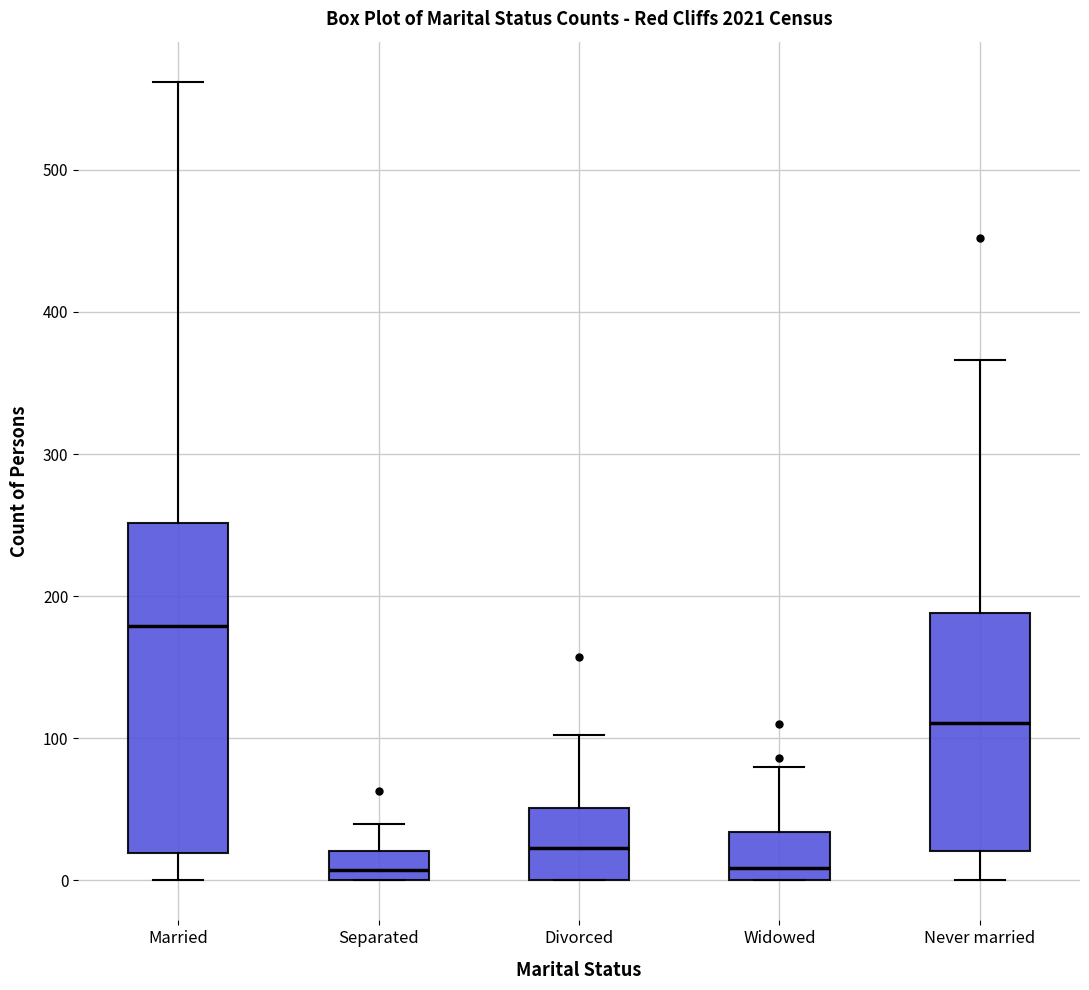

Where does the median line of the box for Widowed sit on the y-axis? The values are not printed on the chart, so give them approximately, as read against the axis.

10